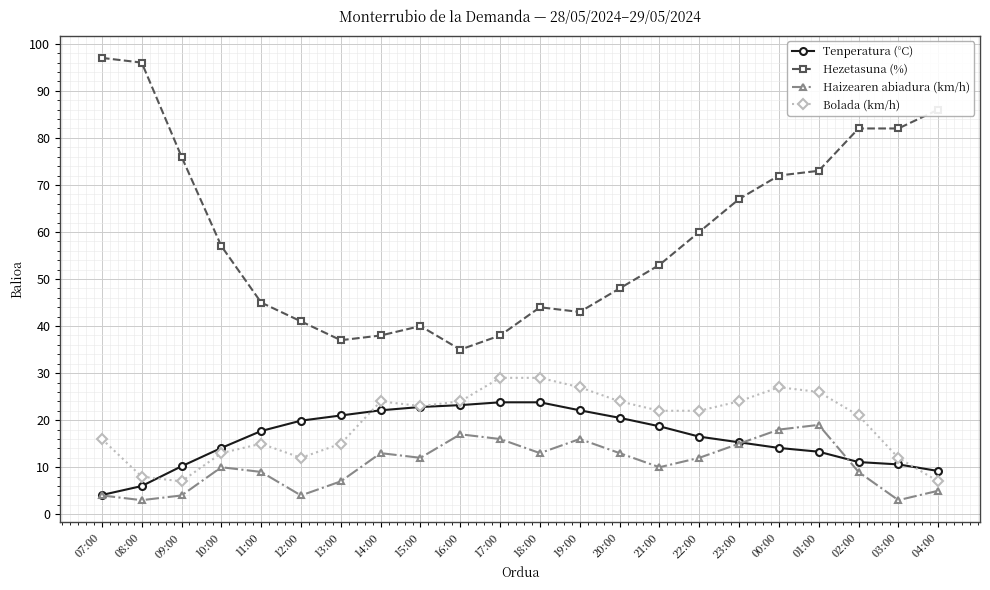

How many values in the Haizearen abiadura (km/h) series are below 12?

11